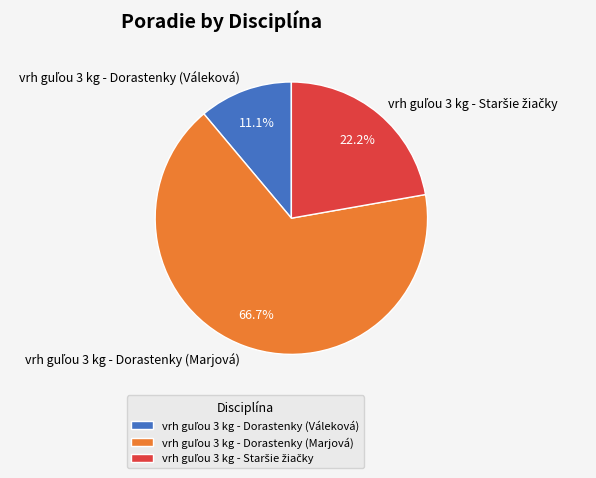

Is there a majority slice in this chart?

Yes